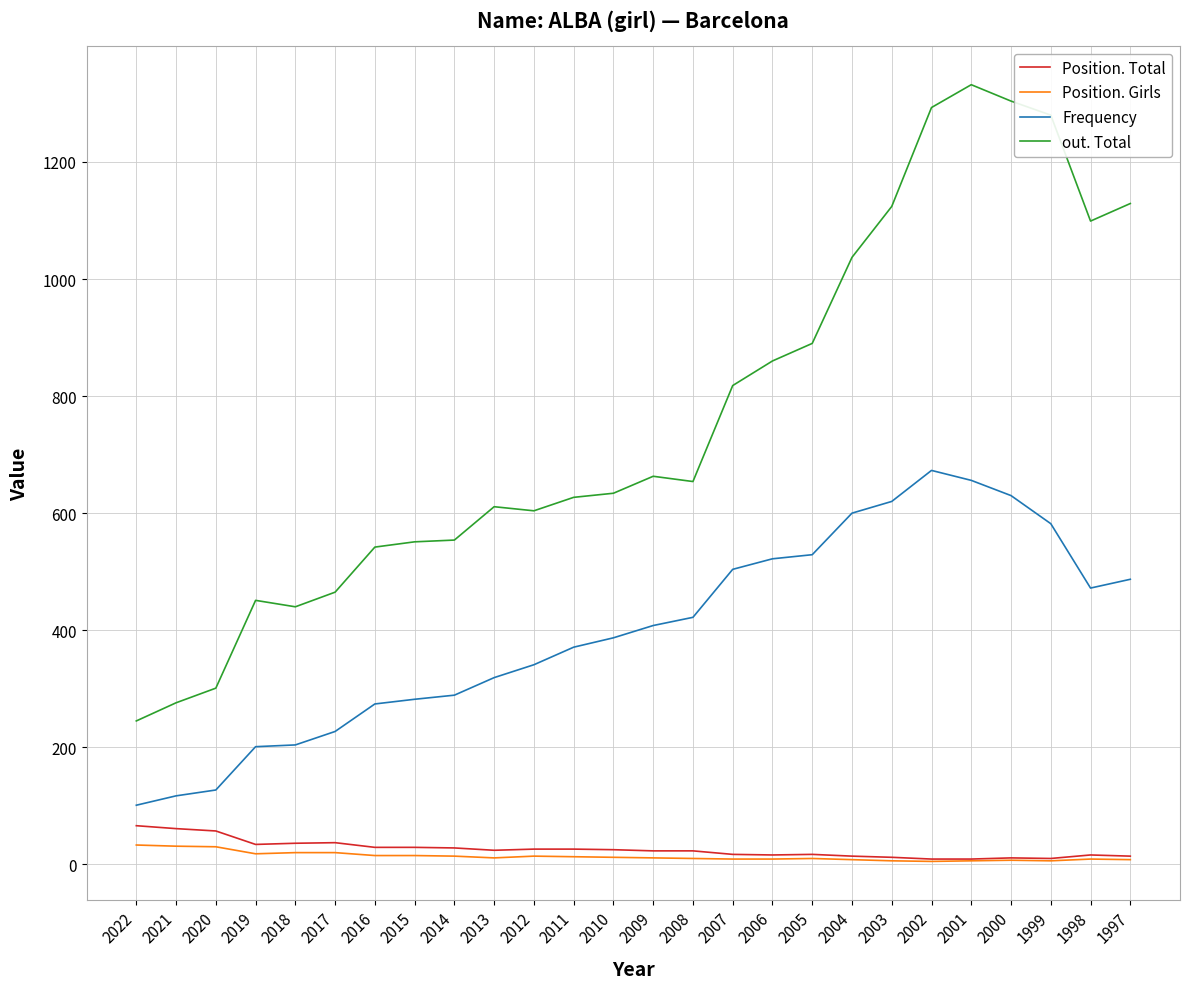

True or false: Frequency and out. Total intersect in this chart.

False